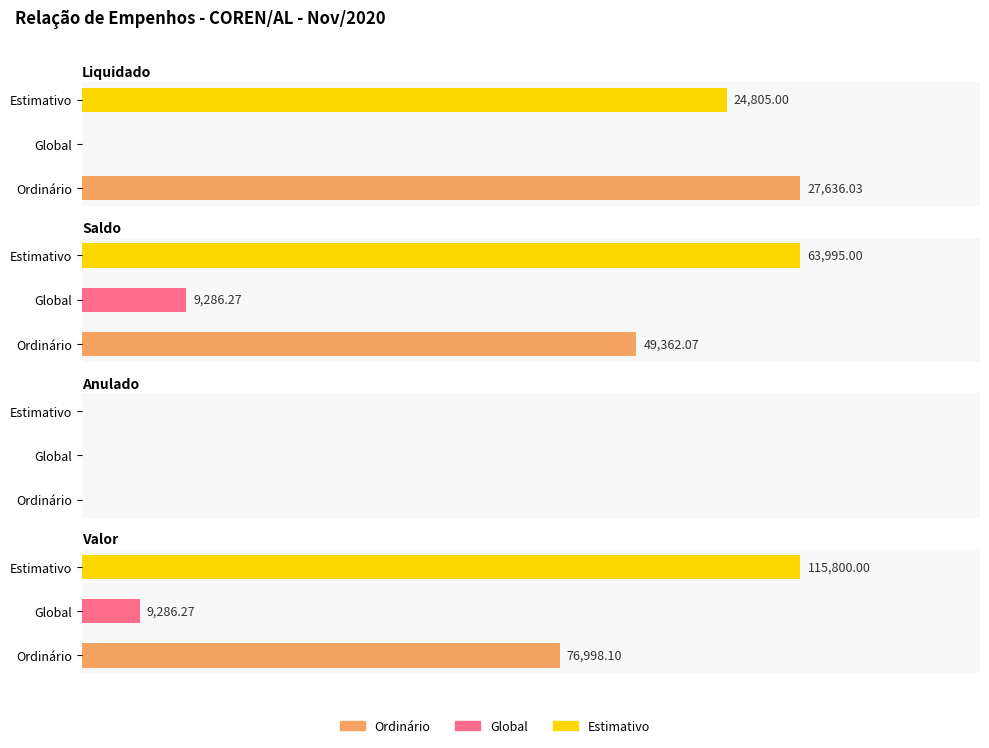

Which has a higher value, Estimativo or Global?

Estimativo